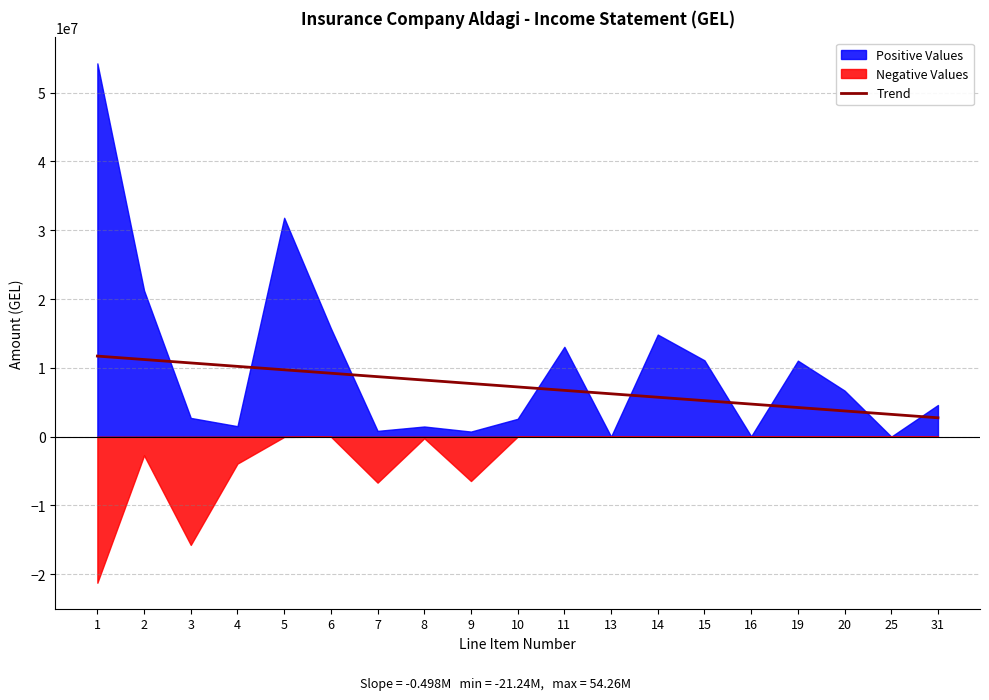

Between 1 and 5, which is larger?

1